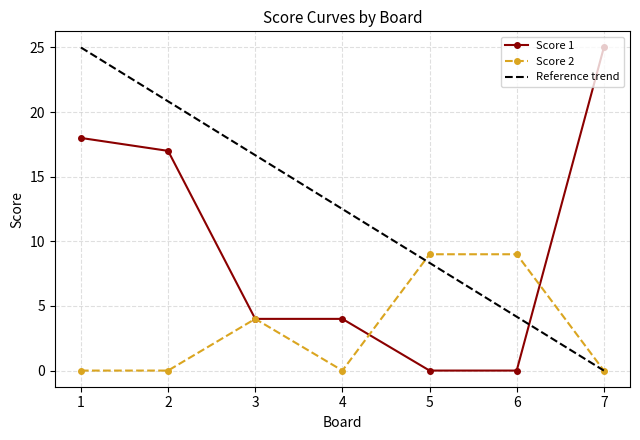

At 2, list the series in order from largest to smallest.

Reference trend, Score 1, Score 2